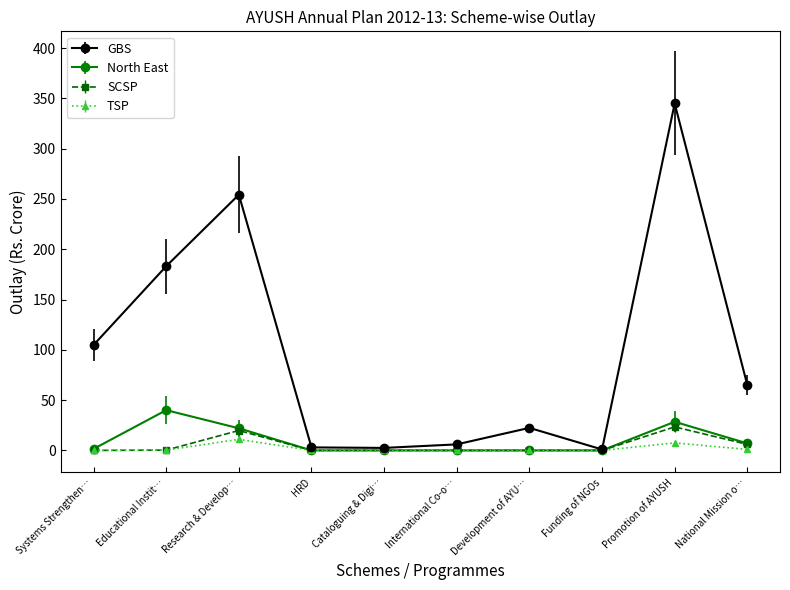

At which label does GBS reach its peak?

Promotion of AYUSH